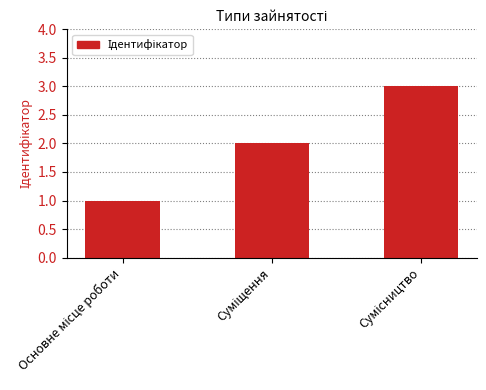

Reading left to right, what are all the values shown in this chart?

1	2	3